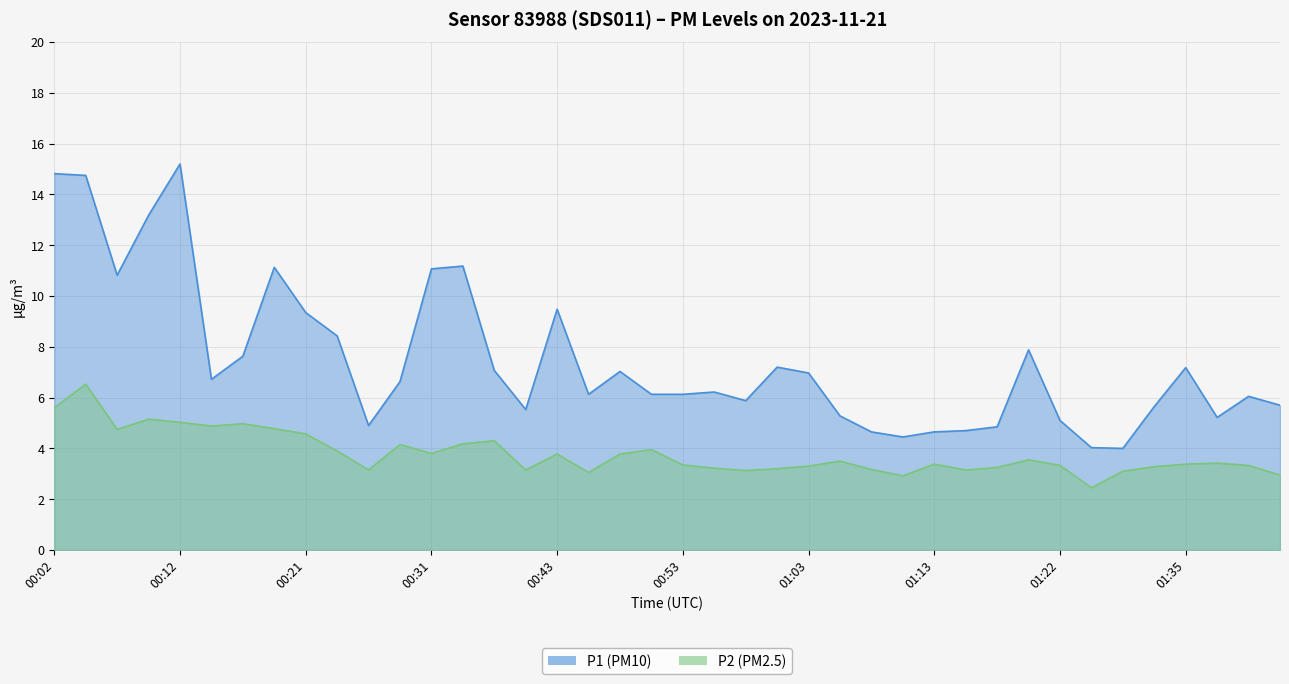

At which category is the sum across all series the highest?

00:04